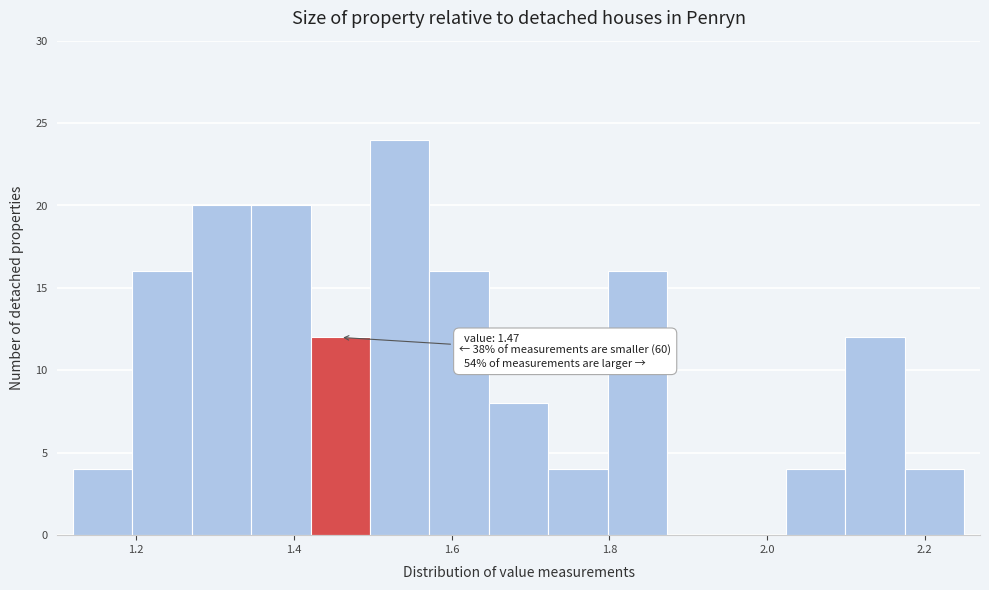

Read against the x-axis, roughly where is the centre of the tallest bar?

1.54